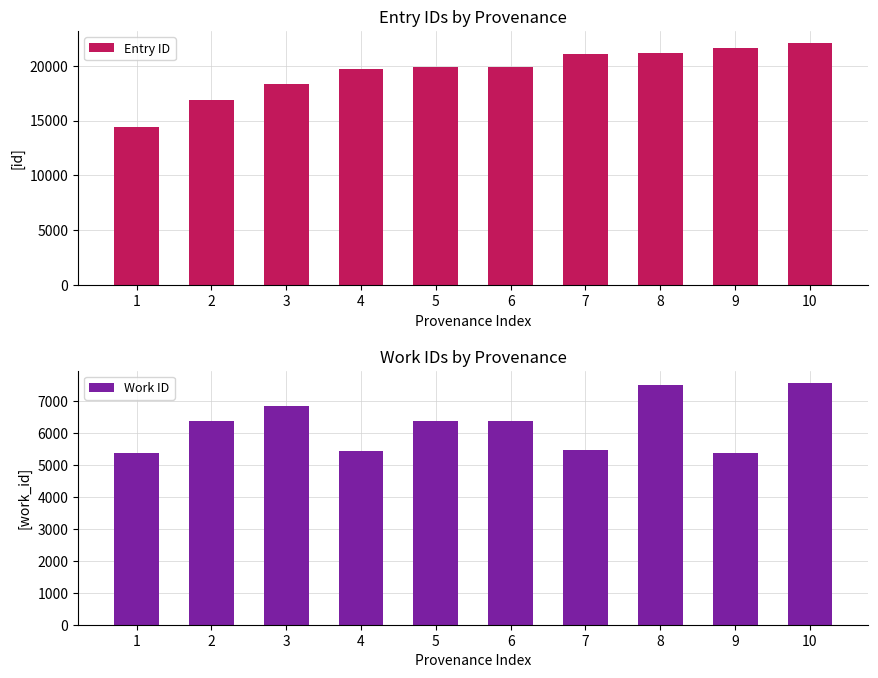

Is it true that Entry ID equals 8946 at 6?

False